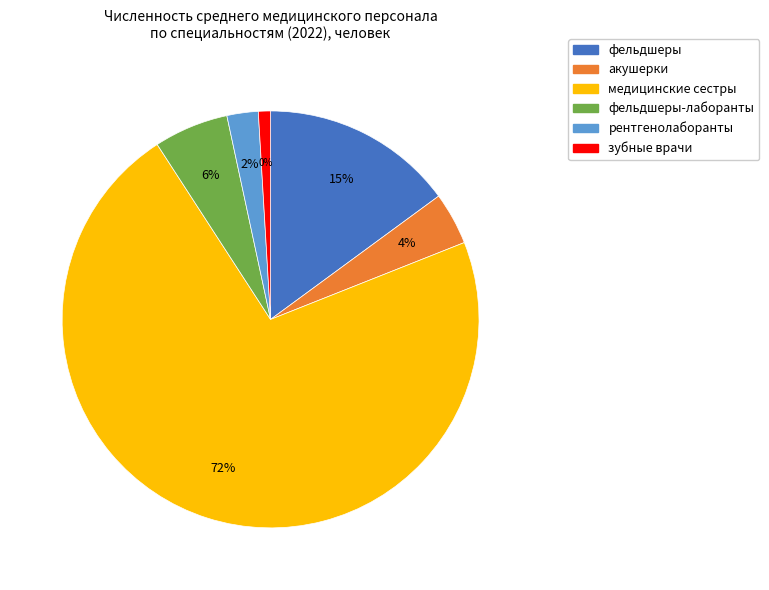

What percentage is the медицинские сестры slice, to the nearest percent?

72%